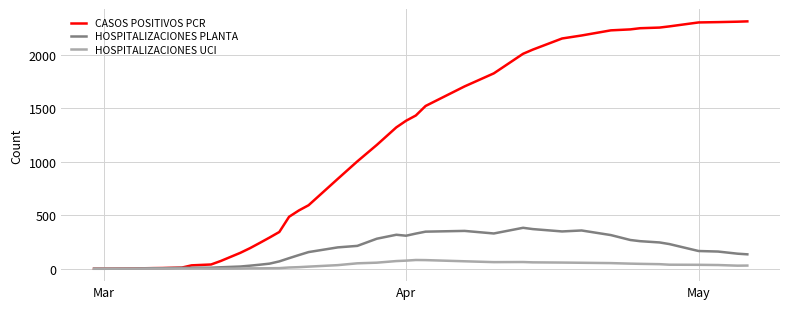

What is the greatest value displayed?

2313